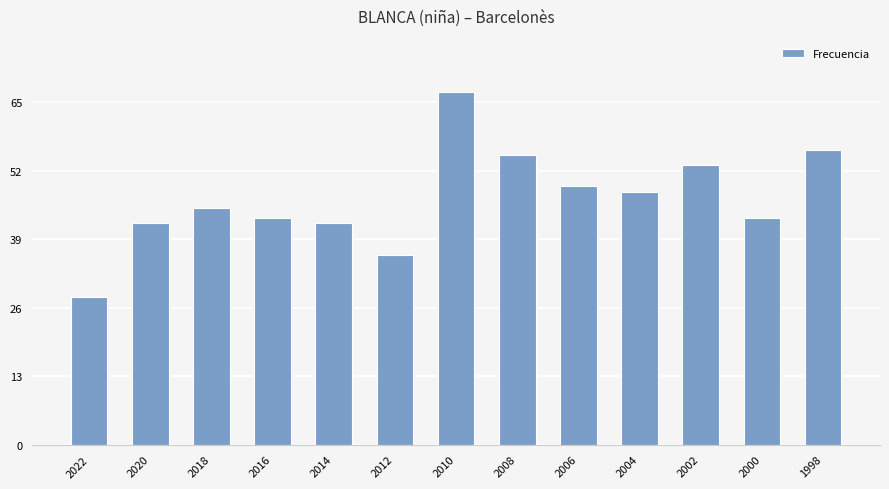

Reading left to right, extract all data points from this chart.

28	42	45	43	42	36	67	55	49	48	53	43	56